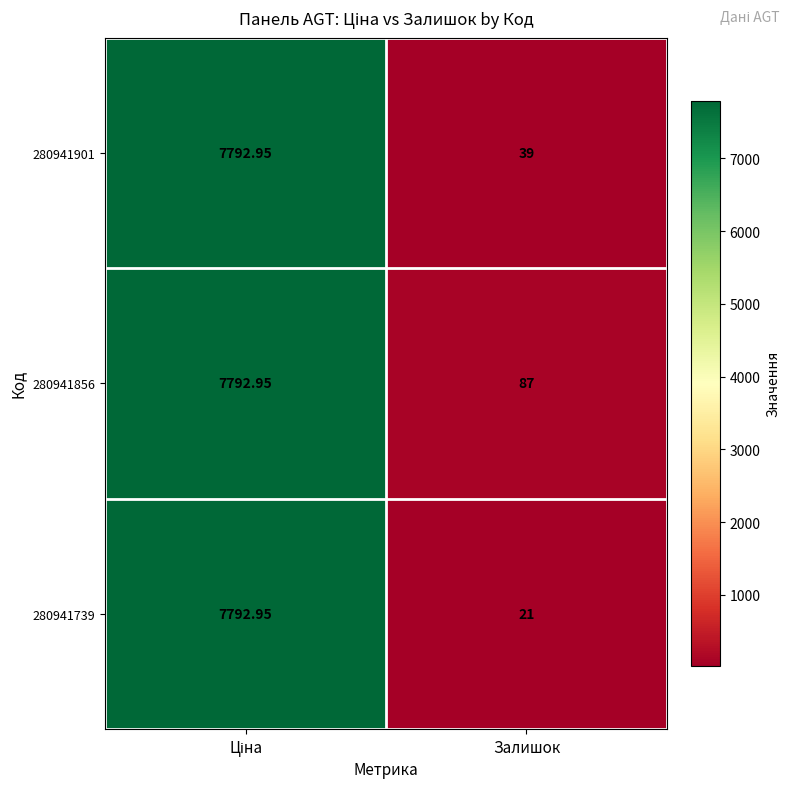

Where is 280941901 nearest to the value 3915?

Залишок